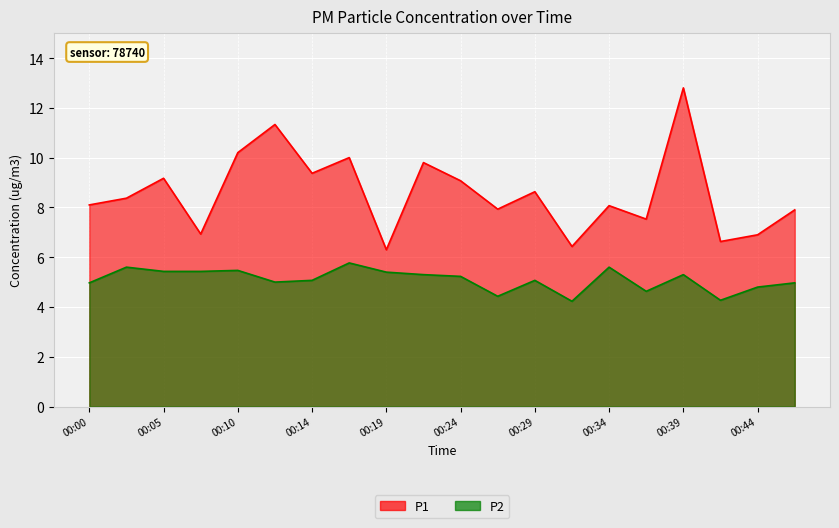

True or false: P2 and P1 cross at least once.

False